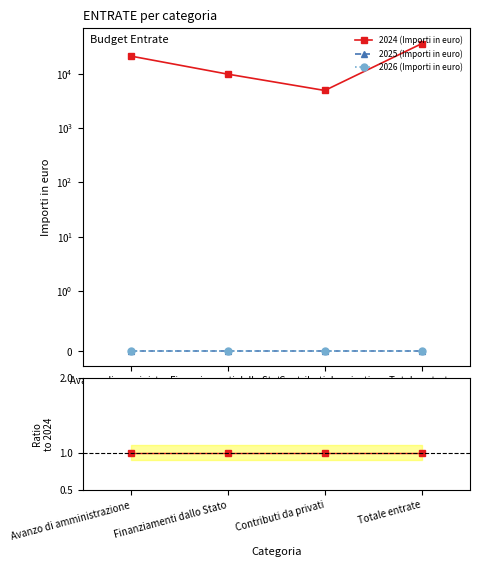

How many lines are shown in the chart?

3